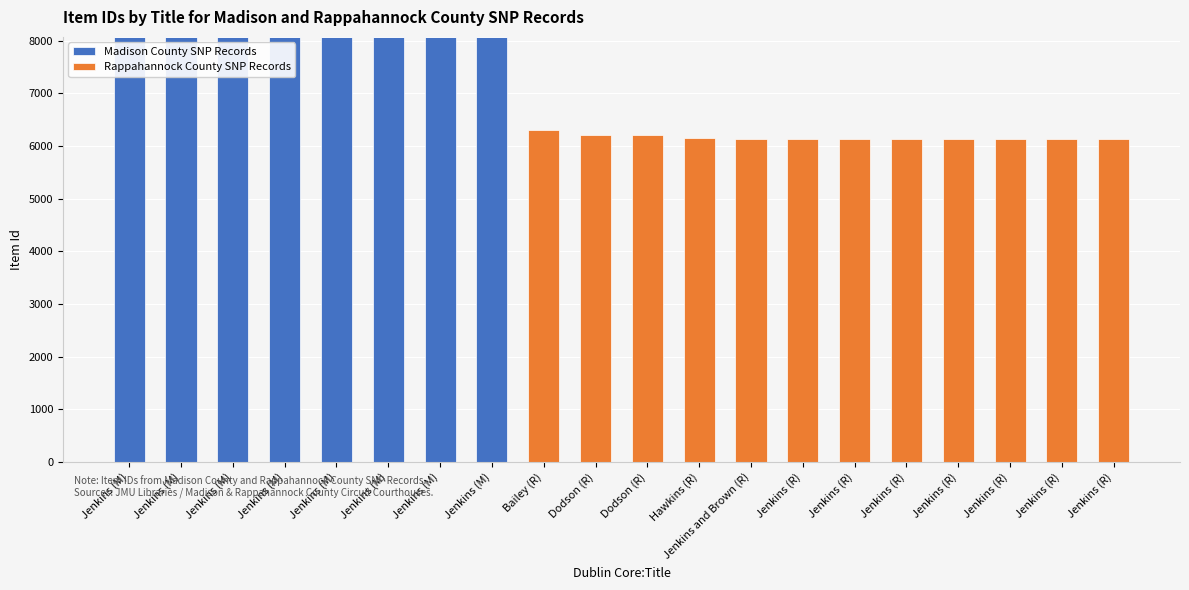

Does the chart contain stacked bars?

Yes